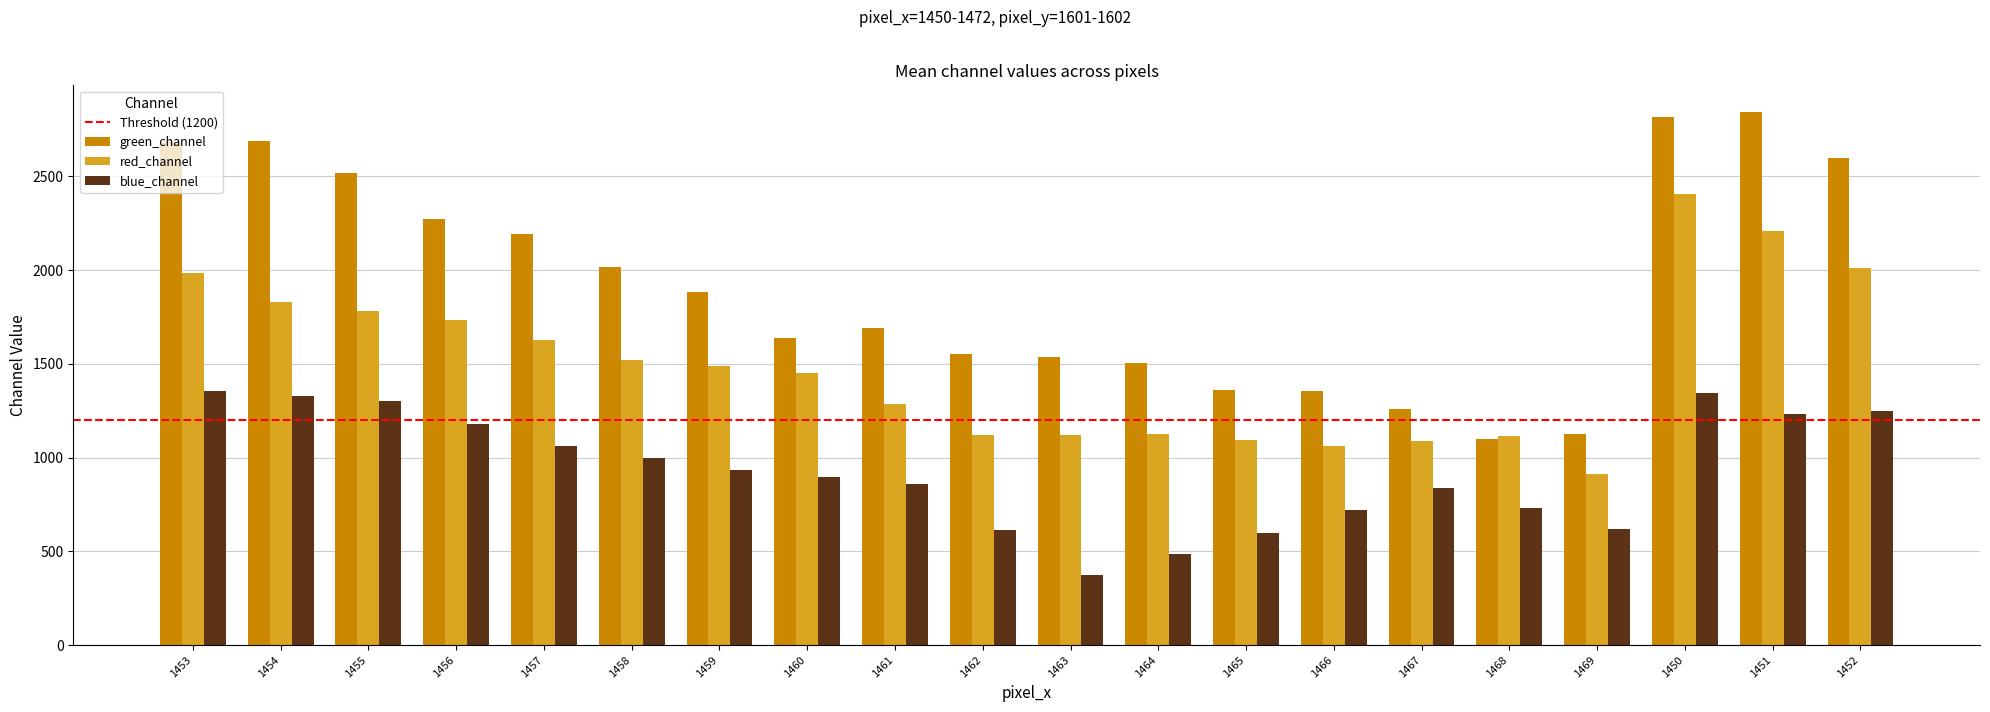

List the series in order of their overall mean, lowest first.

blue_channel, red_channel, green_channel